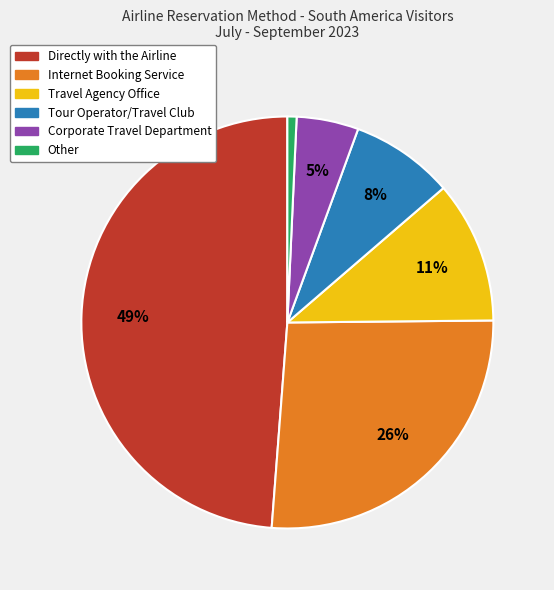

To the nearest percent, what portion does Internet Booking Service represent?

26%